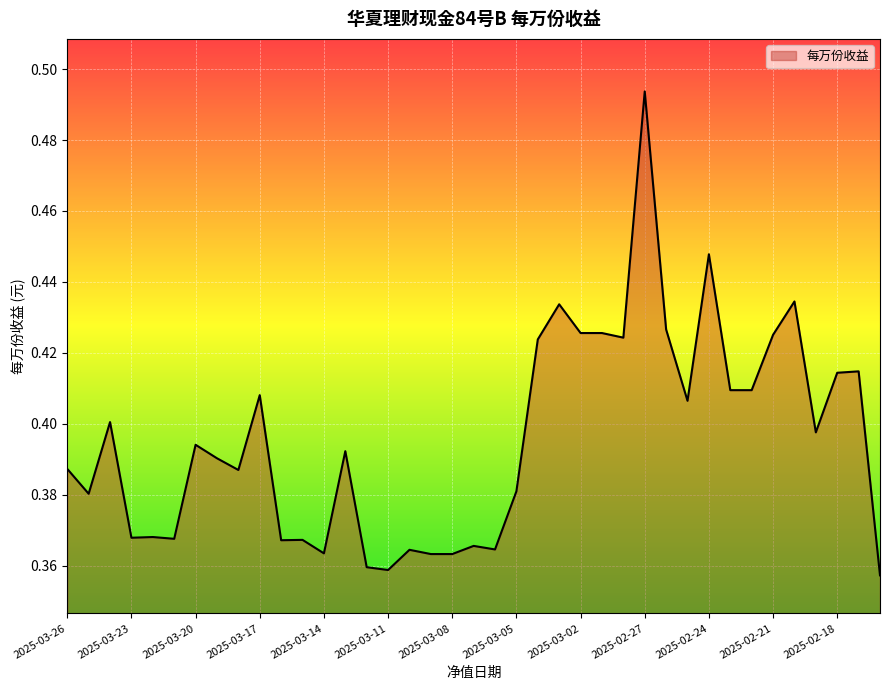

List the labels in order of value, largest first.

2025-02-27, 2025-02-24, 2025-02-20, 2025-03-03, 2025-02-26, 2025-03-02, 2025-03-01, 2025-02-21, 2025-02-28, 2025-03-04, 2025-02-17, 2025-02-18, 2025-02-23, 2025-02-22, 2025-03-17, 2025-02-25, 2025-03-24, 2025-02-19, 2025-03-20, 2025-03-13, 2025-03-19, 2025-03-26, 2025-03-18, 2025-03-05, 2025-03-25, 2025-03-22, 2025-03-23, 2025-03-21, 2025-03-15, 2025-03-16, 2025-03-07, 2025-03-06, 2025-03-10, 2025-03-14, 2025-03-09, 2025-03-08, 2025-03-12, 2025-03-11, 2025-02-16